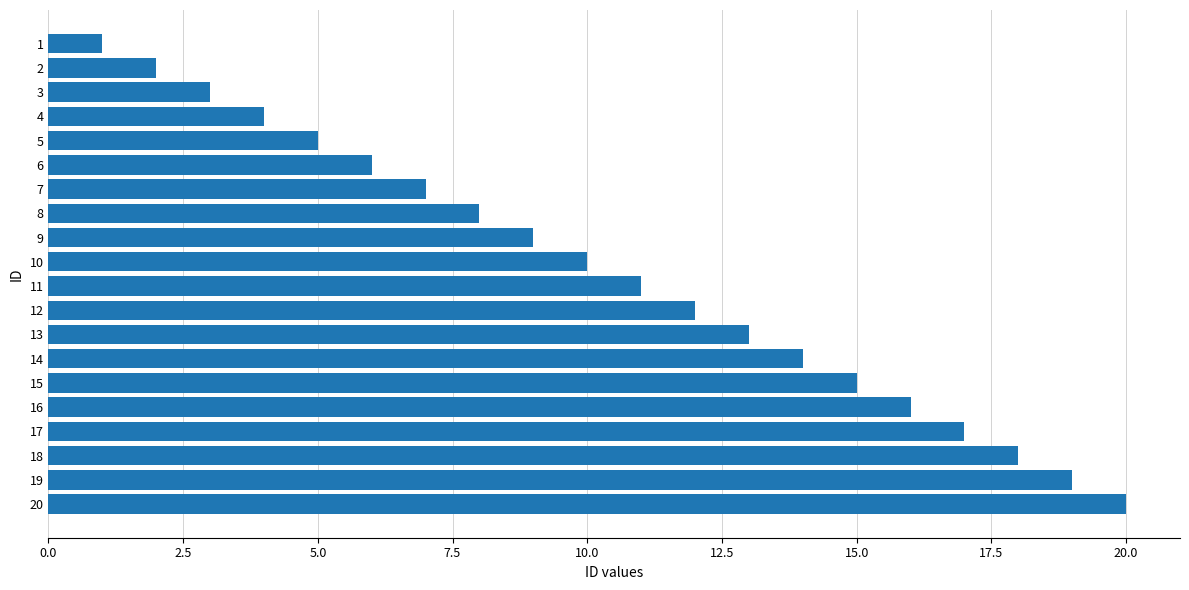

Approximately how many times larger is the value at 18 compared to 15?

1.2